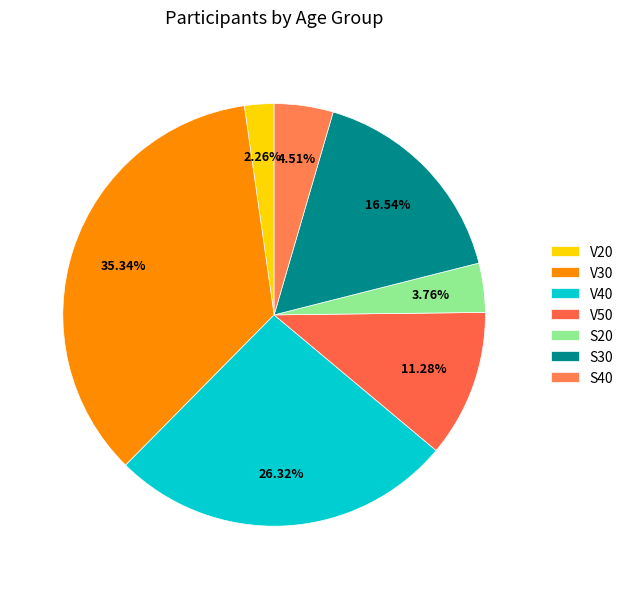

What is the smallest slice in the pie chart?

V20